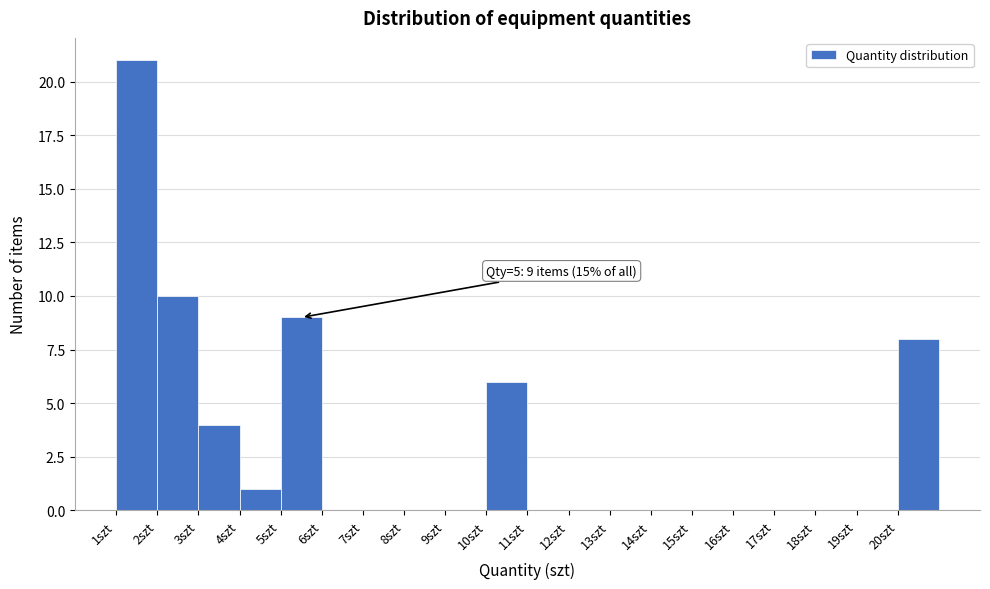

Over which range of the x-axis is the bar tallest?

1 to 2